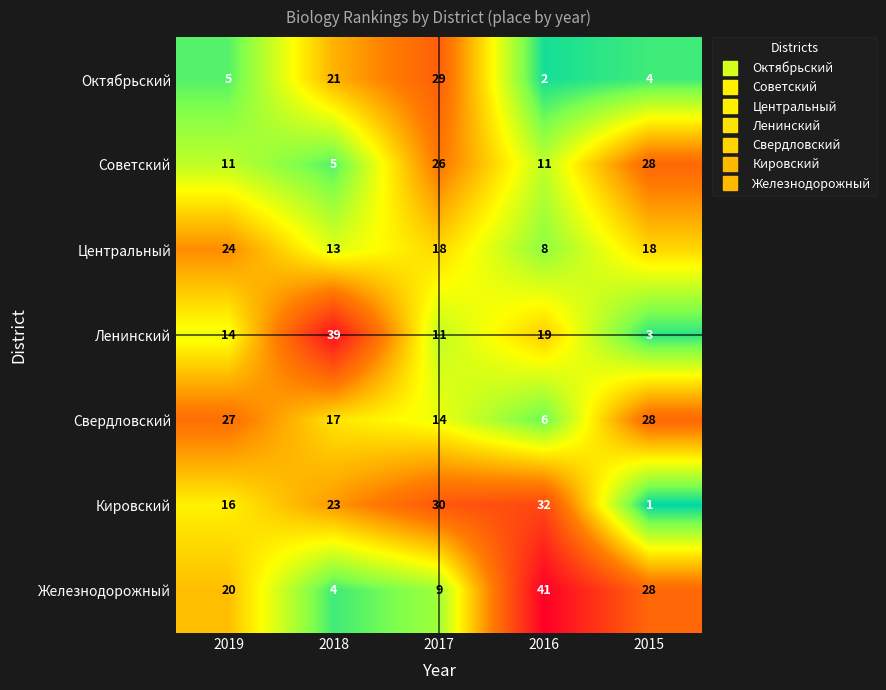

The Советский series shows 26 at 2017. True or false?

True